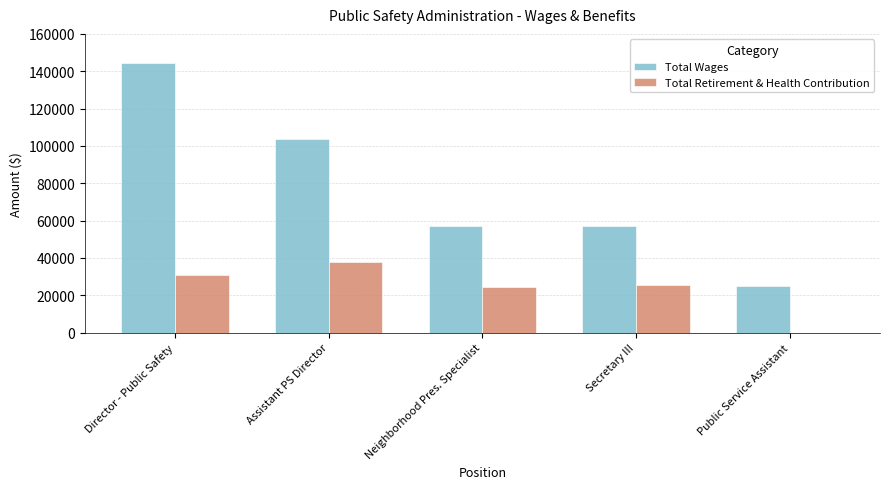

The value of Total Retirement & Health Contribution at Assistant PS Director is 38075. True or false?

True